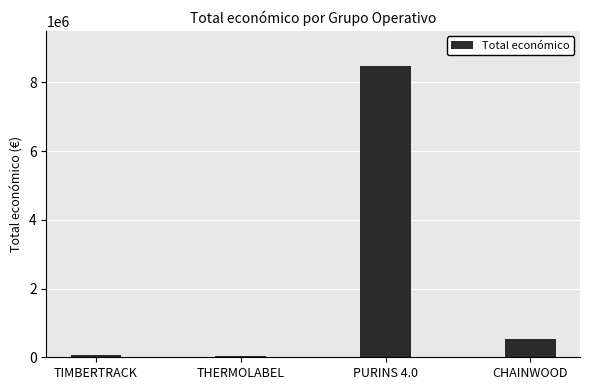

How many bars are there in total?

4